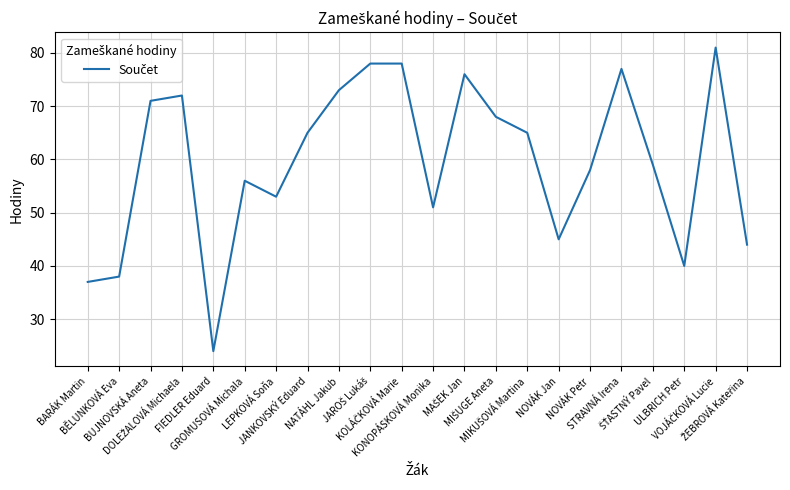

What is the smallest value displayed?

24